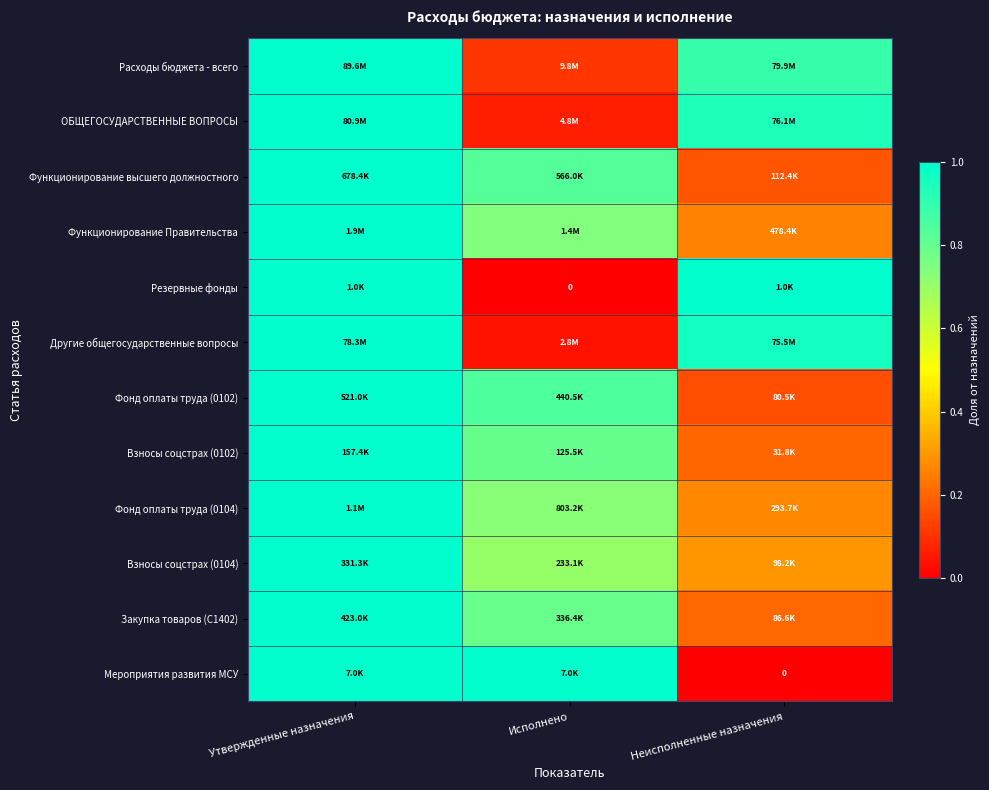

What is the lowest value of the Расходы бюджета - всего series?

0.1